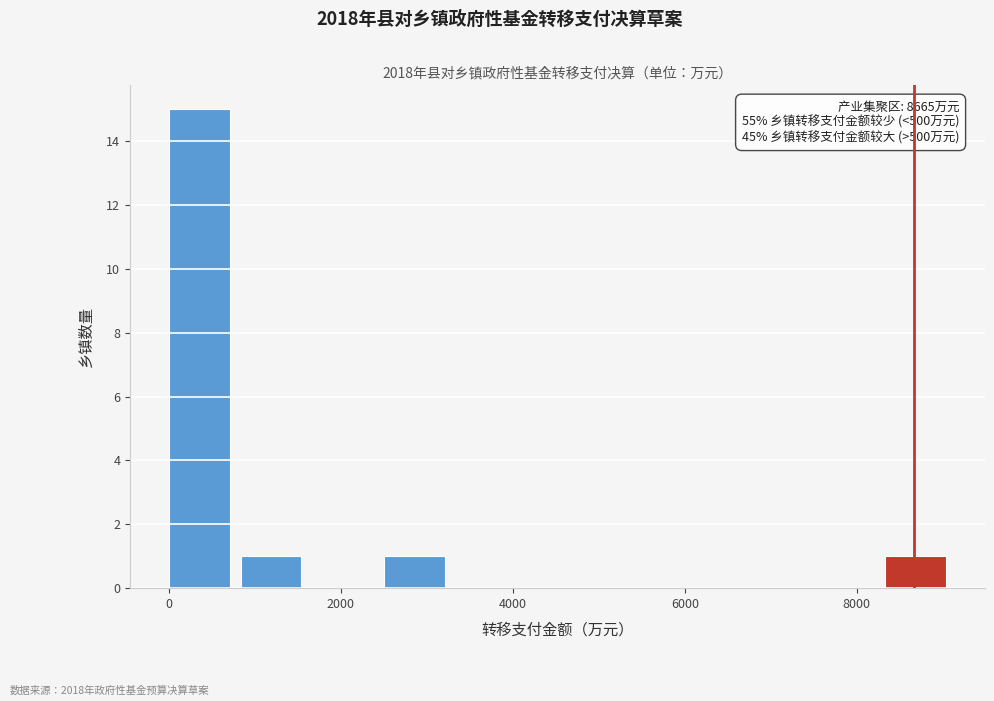

Which range on the x-axis has the tallest bar?

0 to 800